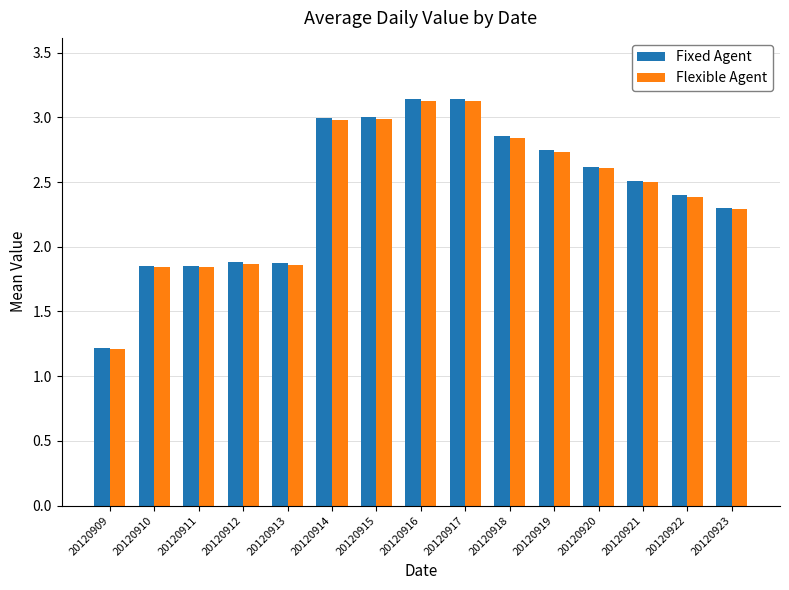

What is the sum of all Fixed Agent values?

36.4